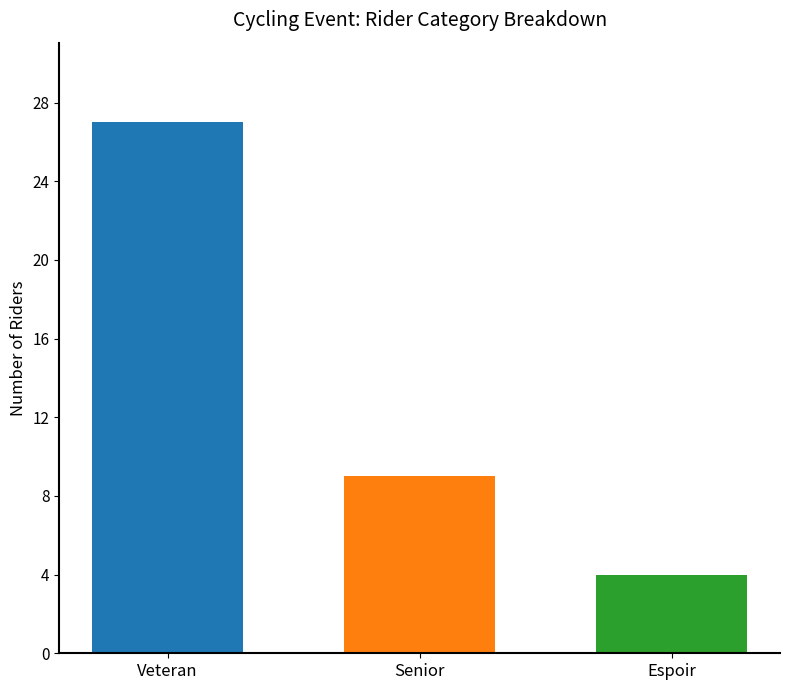

Is it true that the value at Espoir is 4?

True